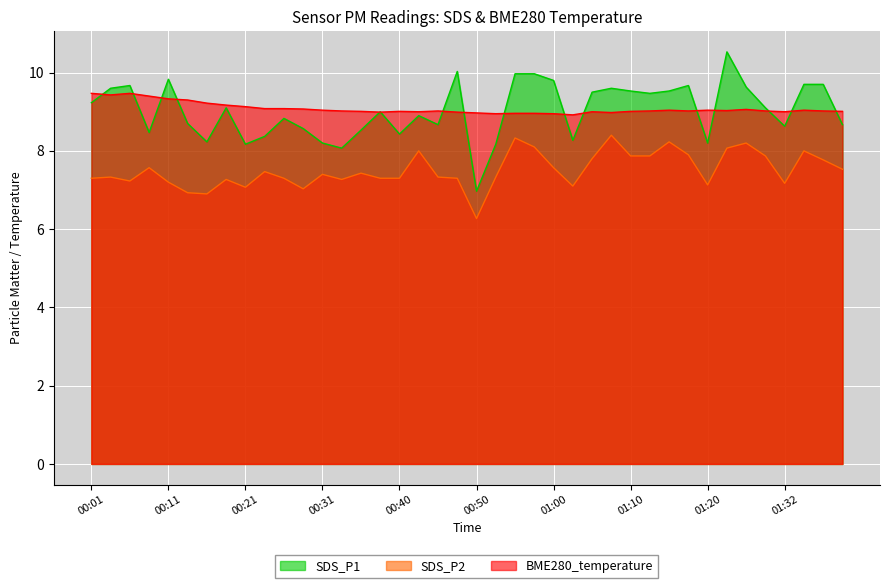

Which category has the lowest value across all series?

00:50